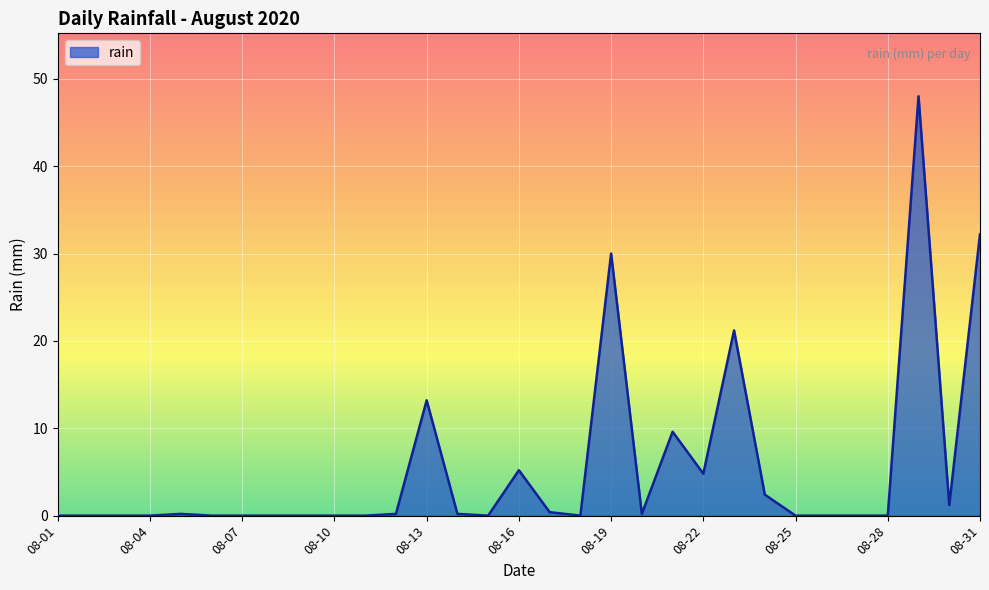

What is the difference between the maximum and minimum values?

48.0